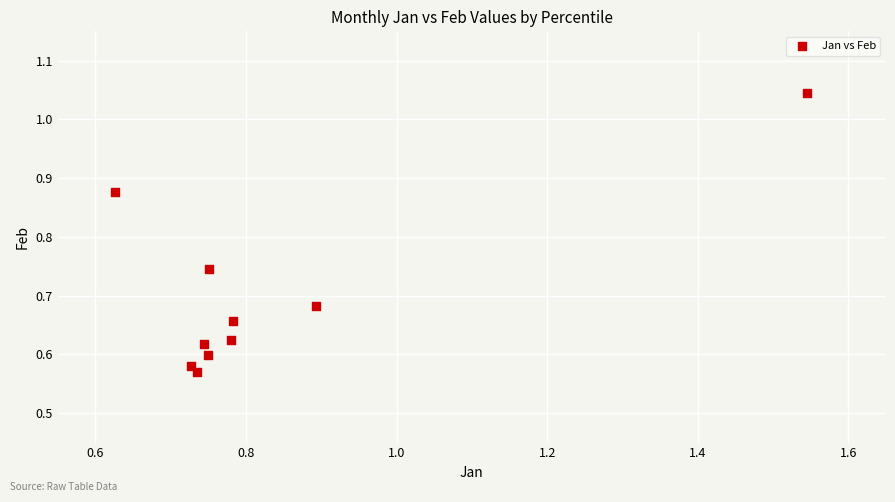

What is the range of Y values (max minus min)?

0.5